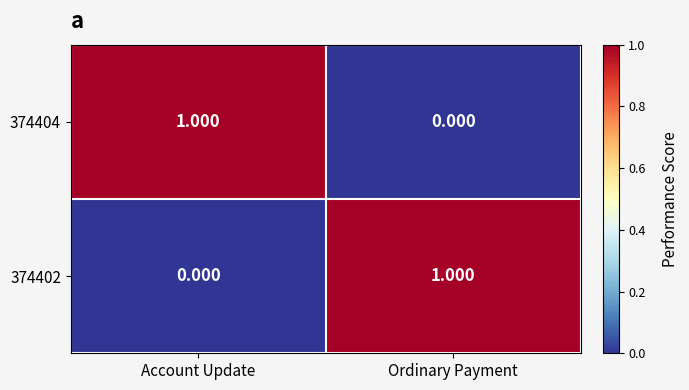

At which label is 374402 closest to 0?

Account Update